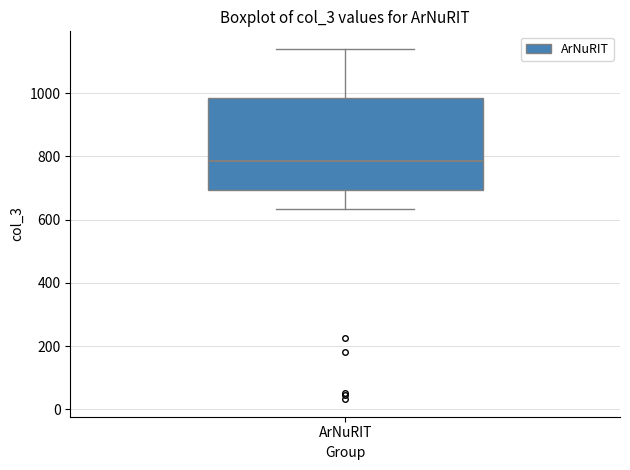

Where does the median line of the box for ArNuRIT sit on the y-axis? The values are not printed on the chart, so give them approximately, as read against the axis.

780